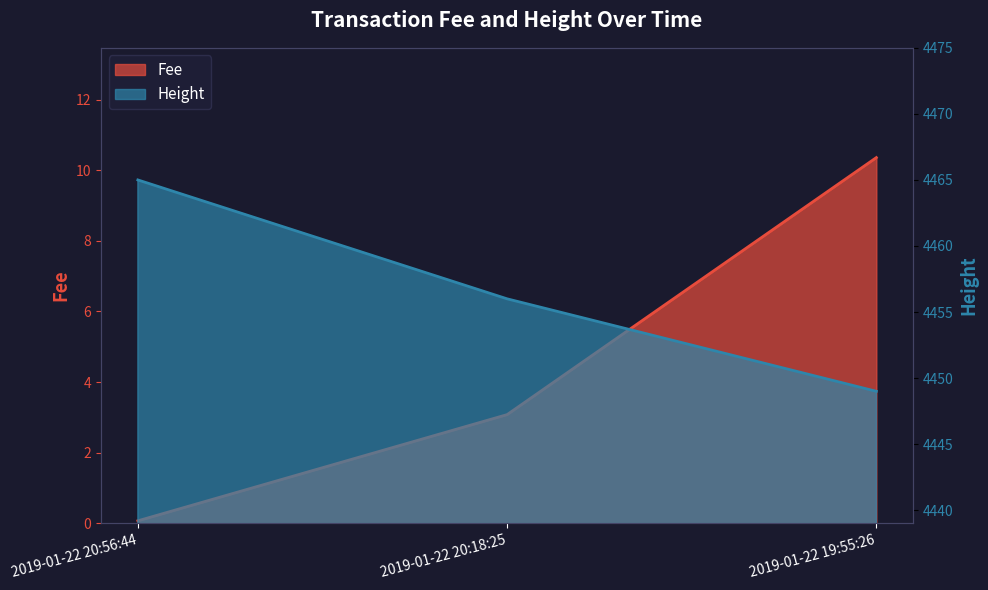

The value of Fee at 2019-01-22 20:18:25 is 1.3. True or false?

False